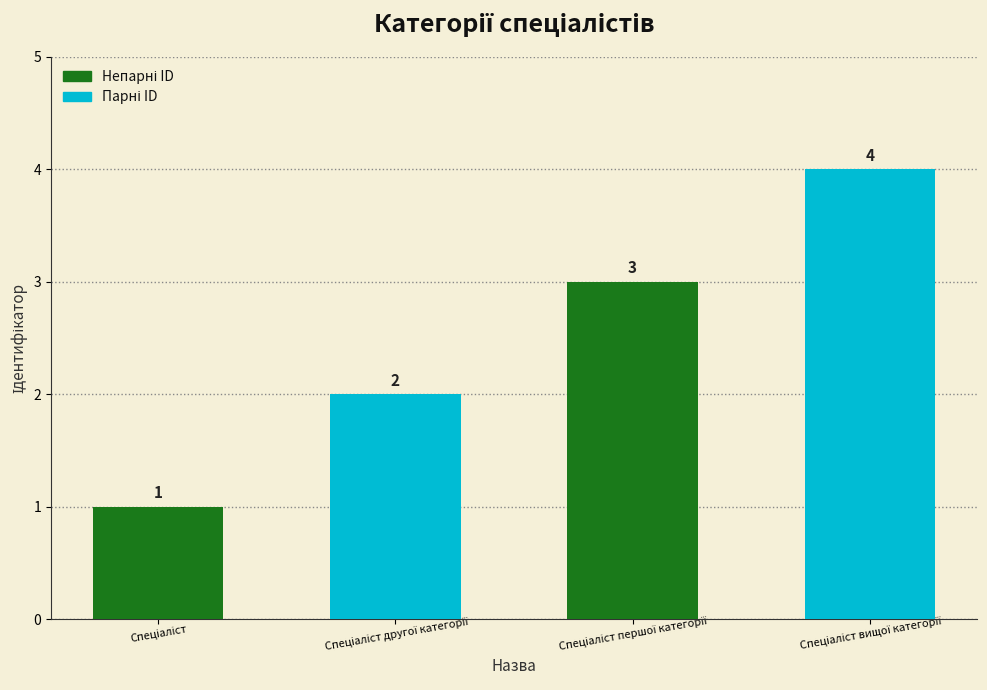

What is the maximum value shown in the chart?

4